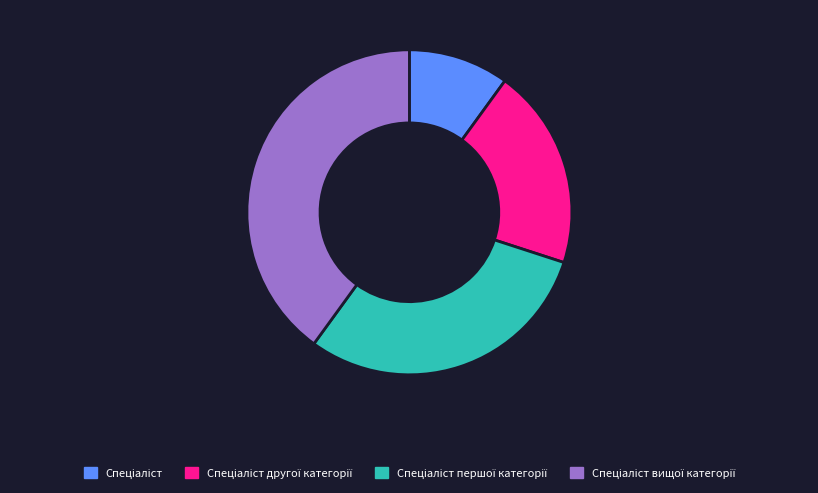

Does any single category account for the majority?

No